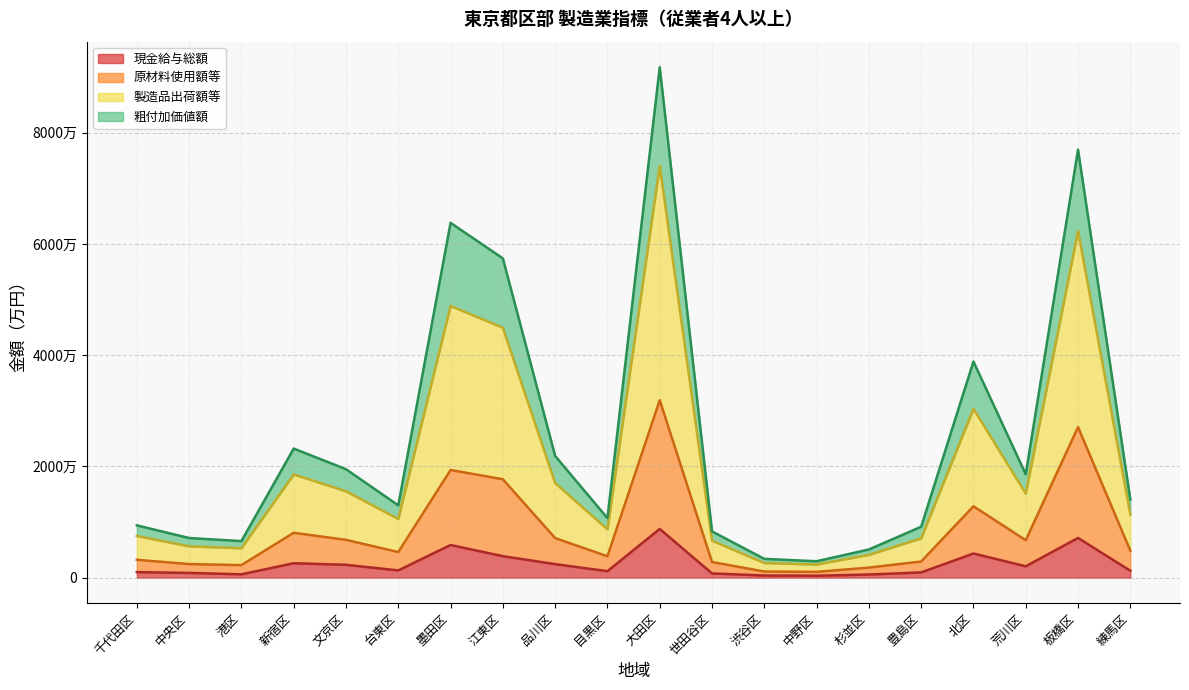

True or false: 原材料使用額等 and 現金給与総額 intersect in this chart.

False